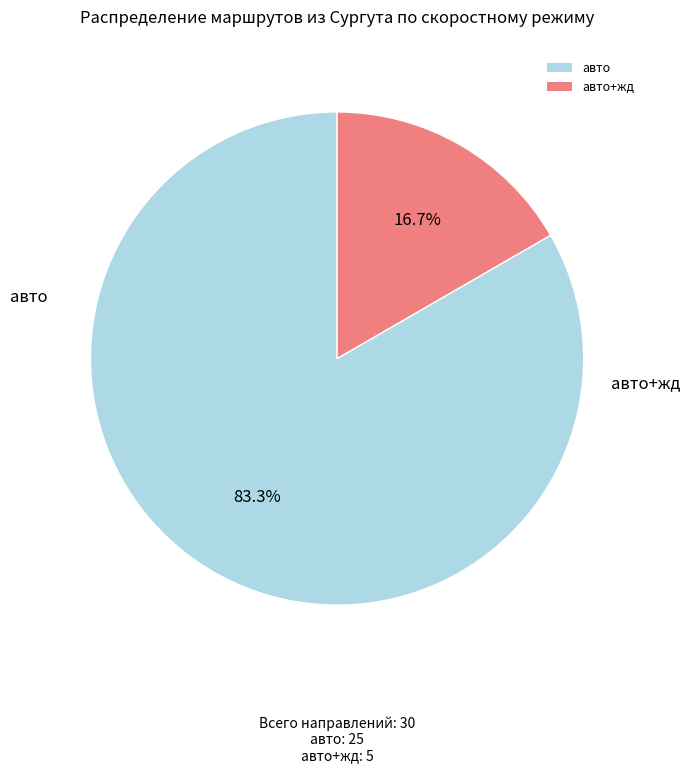

What percentage is the авто slice, to the nearest percent?

83%